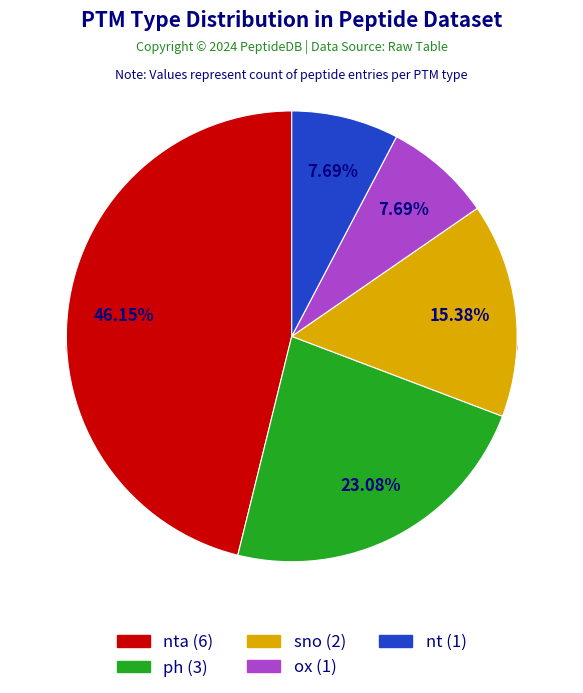

To the nearest percent, what is the difference between the largest and smallest slice percentages?

38%